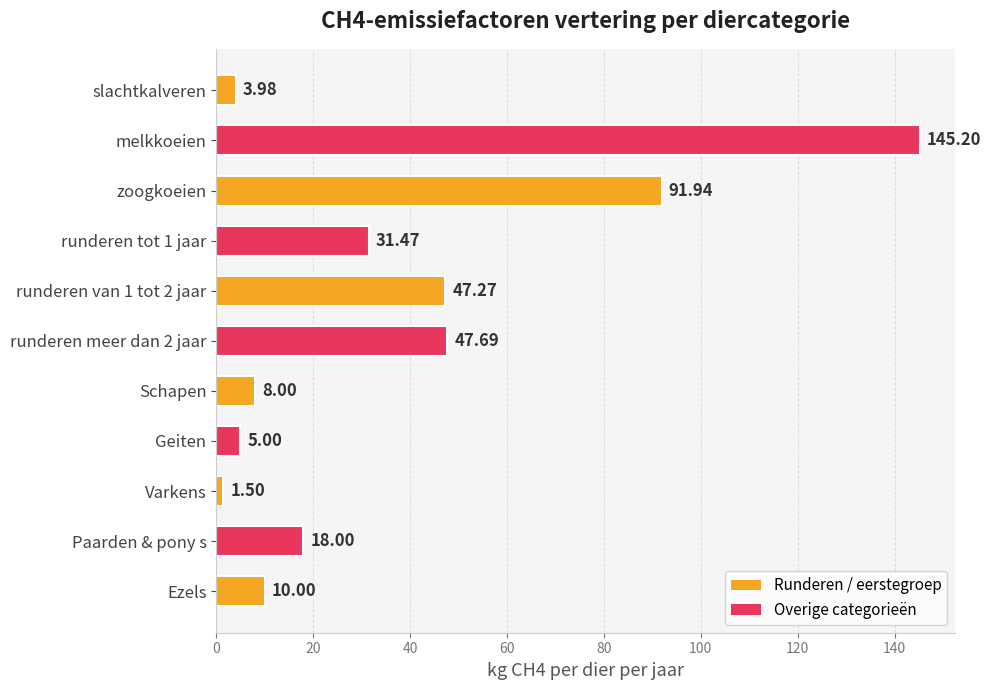

What is the sum of all values?

410.0